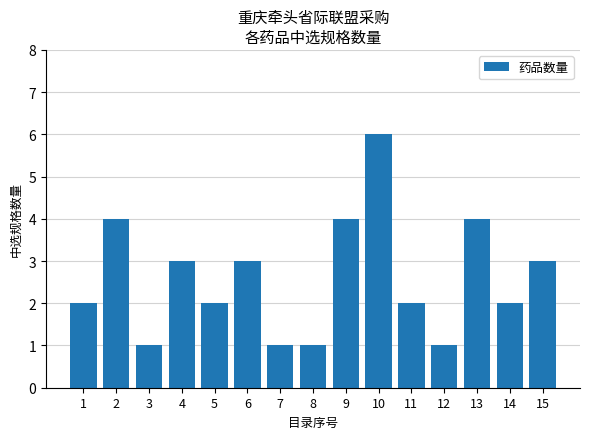

Reading right to left, what are all the values shown in this chart?

15=3	14=2	13=4	12=1	11=2	10=6	9=4	8=1	7=1	6=3	5=2	4=3	3=1	2=4	1=2